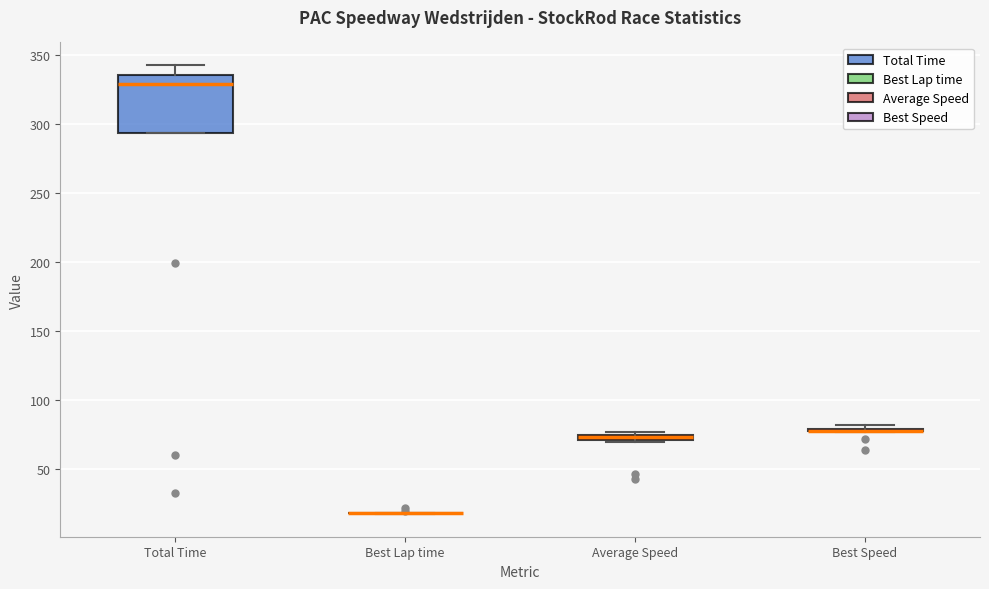

Comparing the boxes themselves (not the whiskers), which one is the tallest?

Total Time